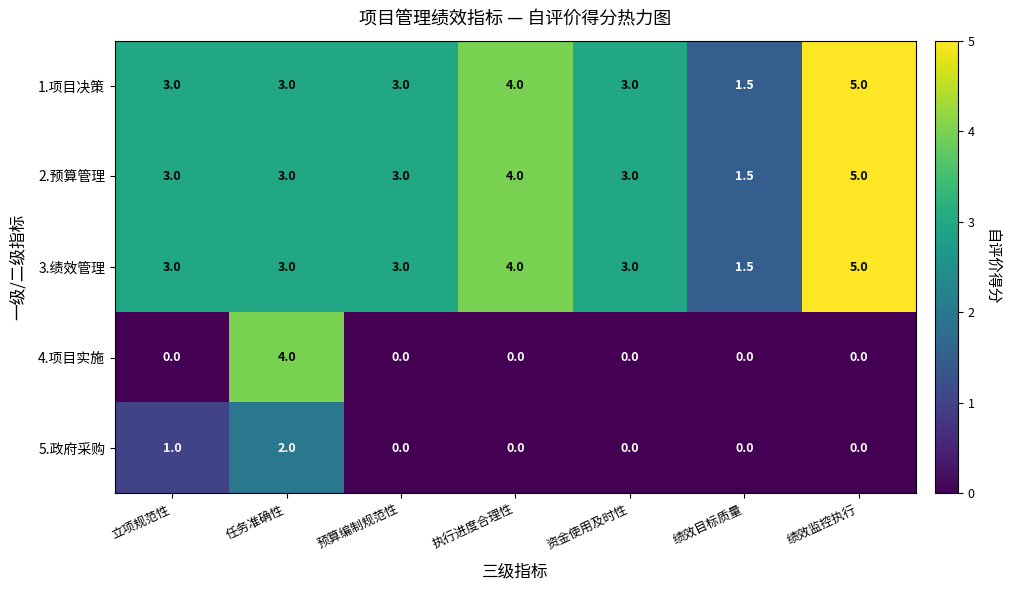

The 4.项目实施 series shows 0.0 at 预算编制规范性. True or false?

True